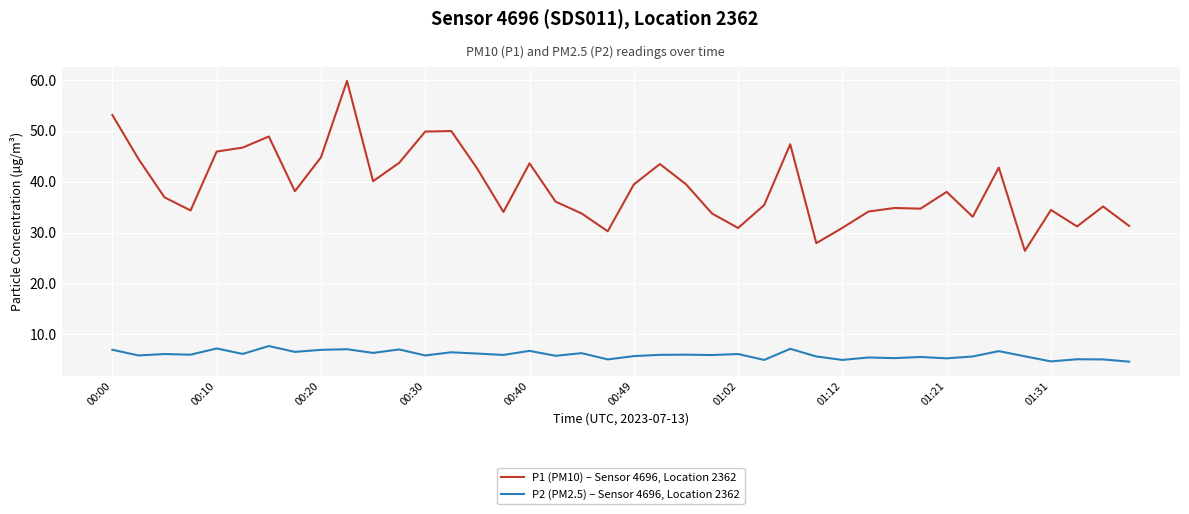

List the series in order of their overall mean, lowest first.

P2 (PM2.5) – Sensor 4696, Location 2362, P1 (PM10) – Sensor 4696, Location 2362